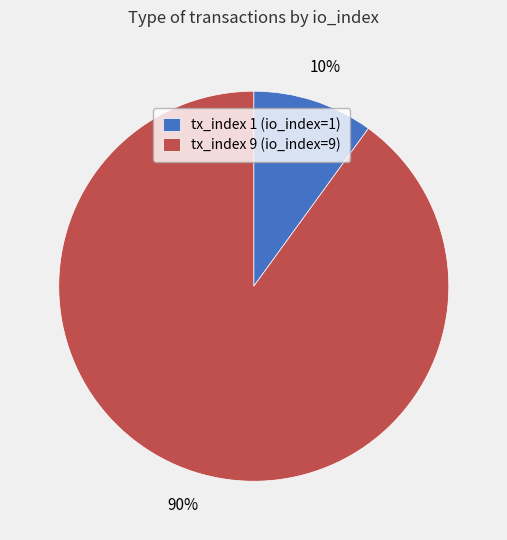

To the nearest percent, what portion does tx_index 1 (io_index=1) represent?

10%